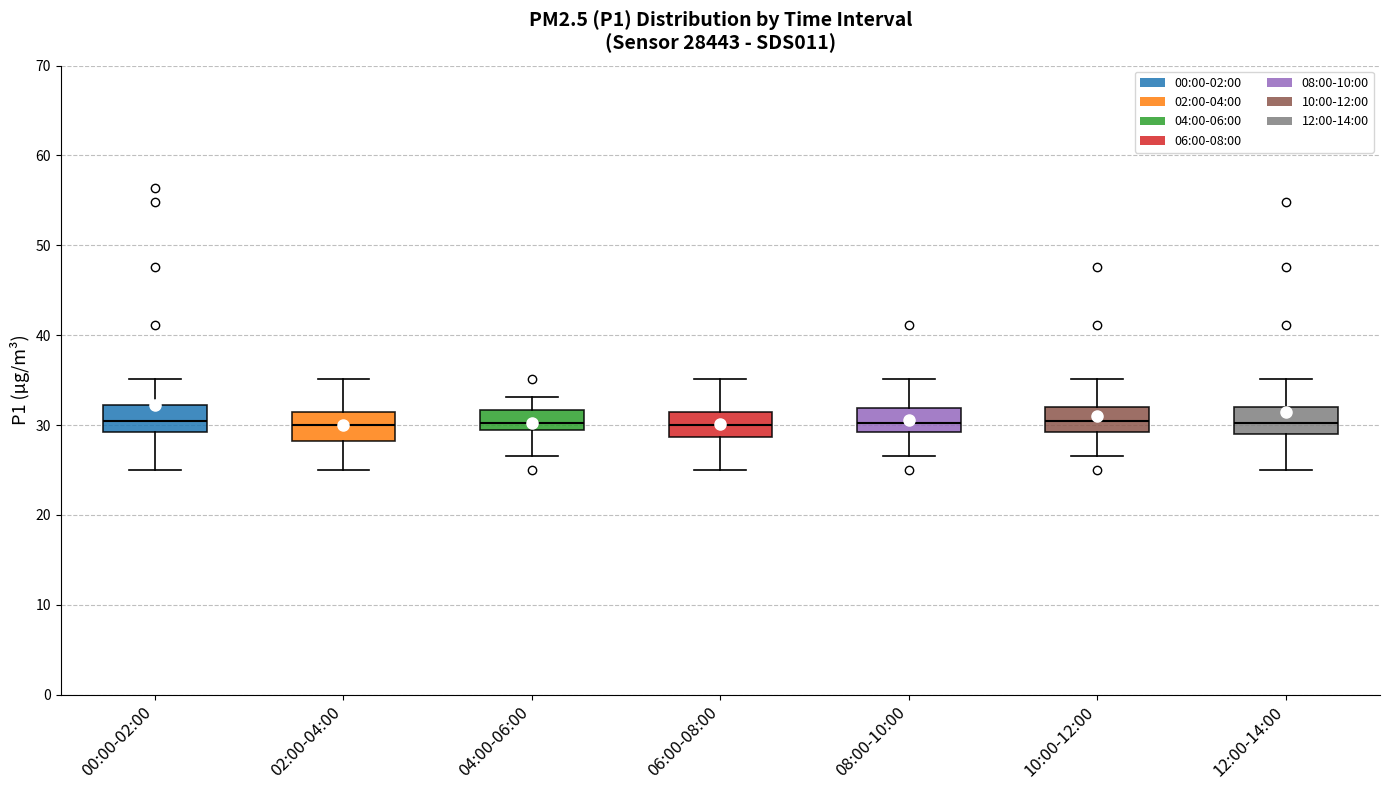

Reading left to right, read every box against the y-axis: the position of its median line, the range the box covers, and the ends of its whiskers. The values are not printed on the chart, so give them approximately, as read against the axis.

00:00-02:00: median 30, box 29 to 32, whiskers 25 to 35
02:00-04:00: median 30, box 28 to 31, whiskers 25 to 35
04:00-06:00: median 30, box 29 to 32, whiskers 27 to 33
06:00-08:00: median 30, box 29 to 31, whiskers 25 to 35
08:00-10:00: median 30, box 29 to 32, whiskers 27 to 35
10:00-12:00: median 30, box 29 to 32, whiskers 27 to 35
12:00-14:00: median 30, box 29 to 32, whiskers 25 to 35